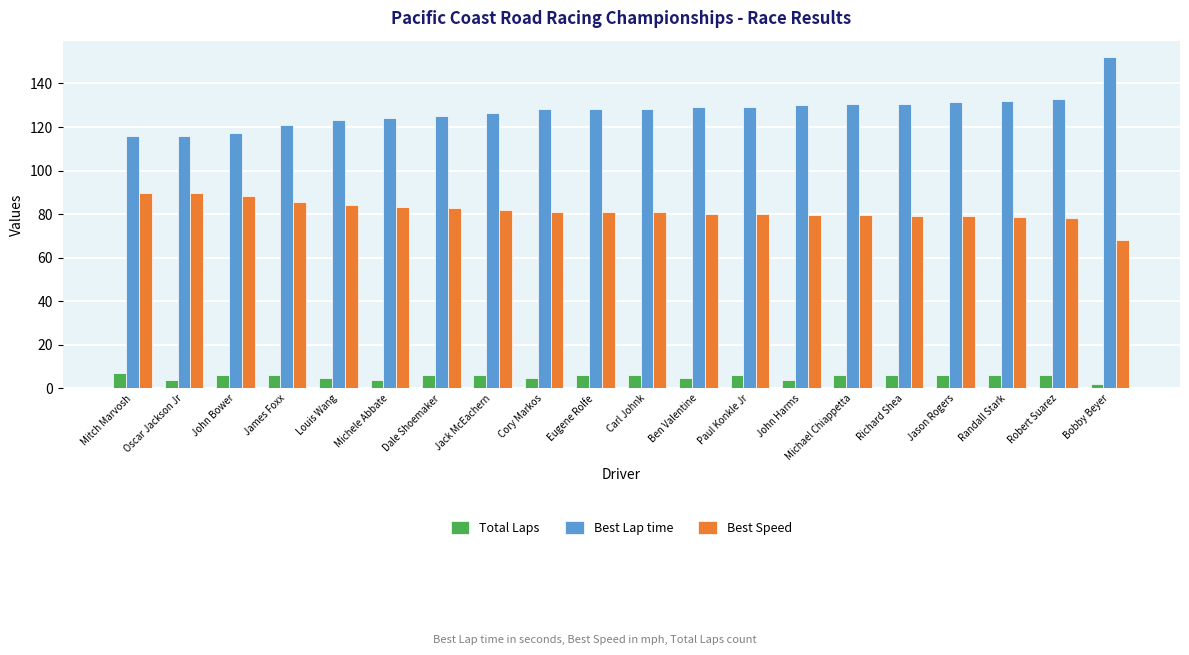

Rank the series by their maximum value, from highest to lowest.

Best Lap time, Best Speed, Total Laps